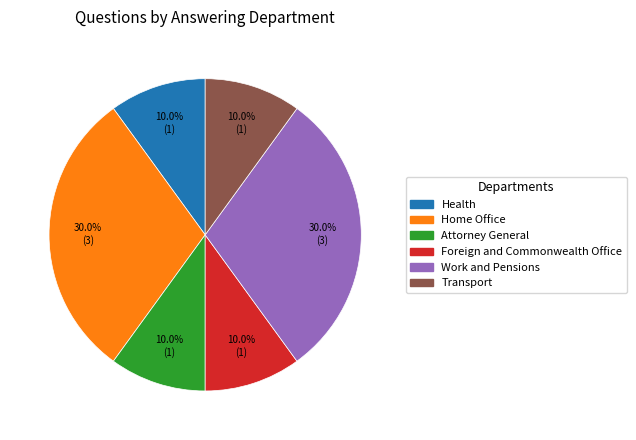

Is it true that Health is 10% of the pie?

True